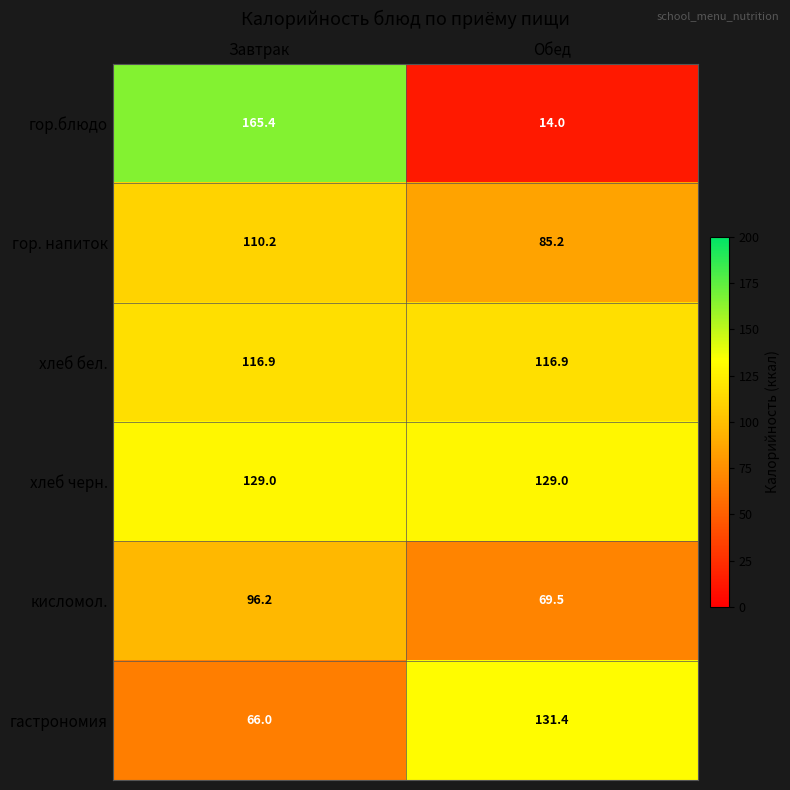

Reading right to left, list all the values displayed in this chart.

гор.блюдо: 14.0	165.4
гор. напиток: 85.2	110.2
хлеб бел.: 116.9	116.9
хлеб черн.: 129.0	129.0
кисломол.: 69.5	96.2
гастрономия: 131.4	66.0